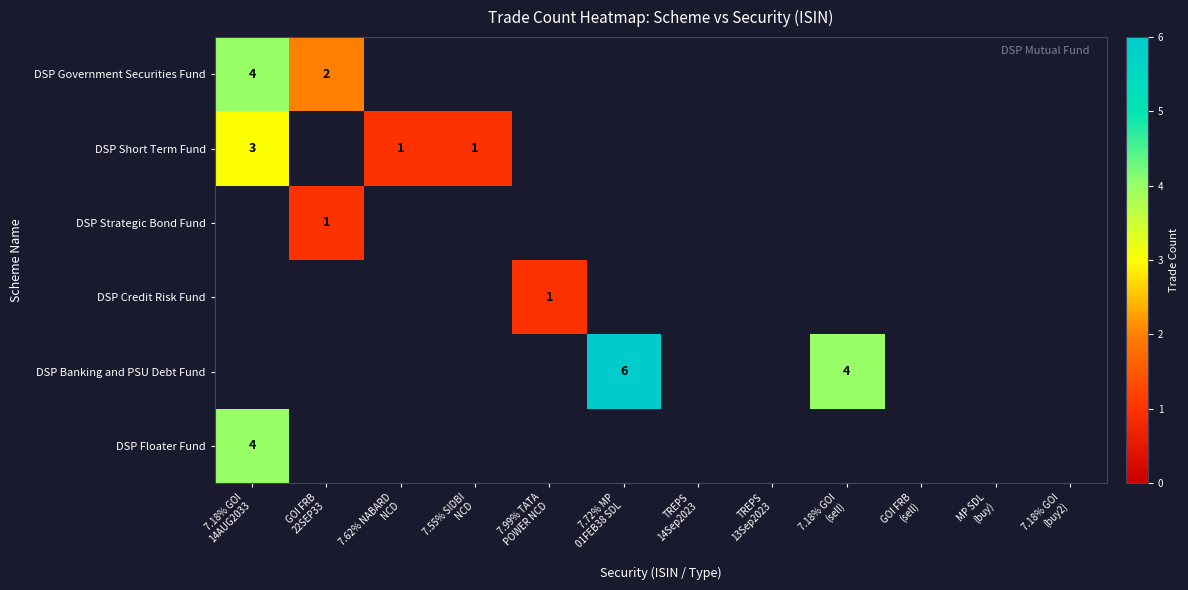

The DSP Government Securities Fund series shows 0 at 7.55% SIDBI NCD. True or false?

True